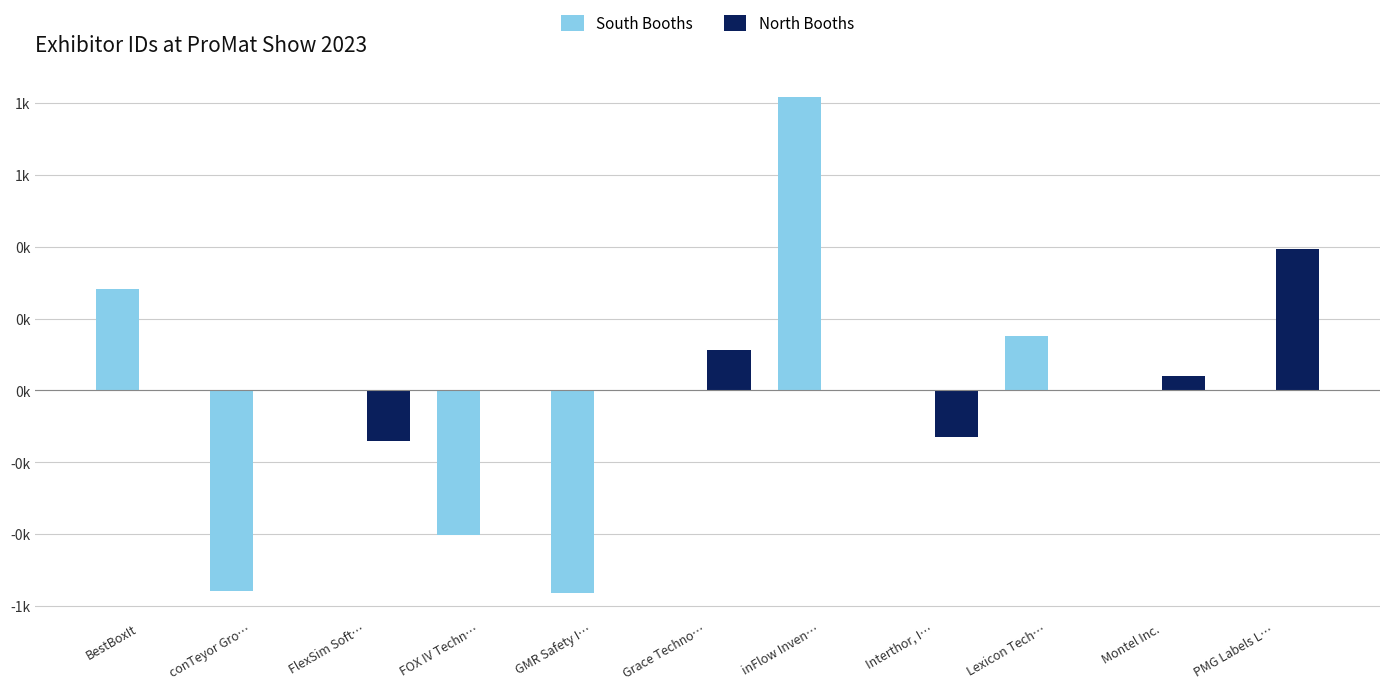

Are the bars horizontal?

No